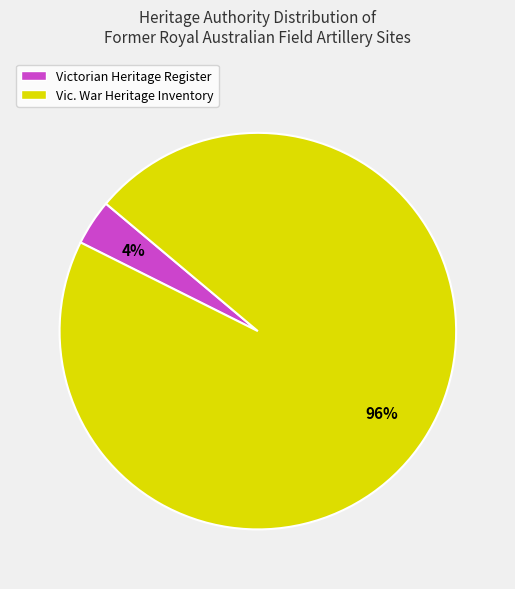

To the nearest percent, what is the average slice percentage?

50%